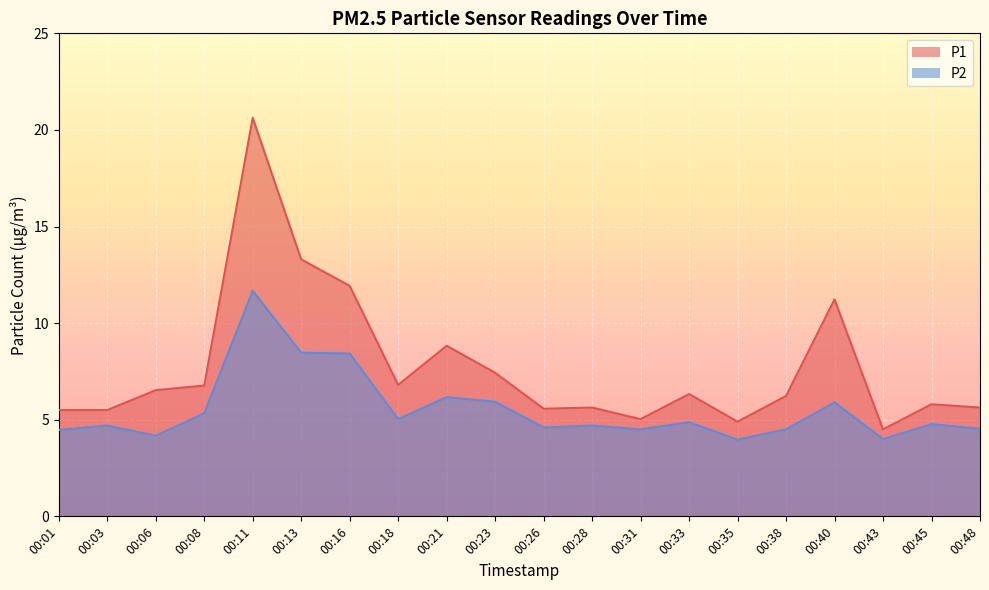

In P1, how many points are higher than both neighbors (excluding endpoints)?

6